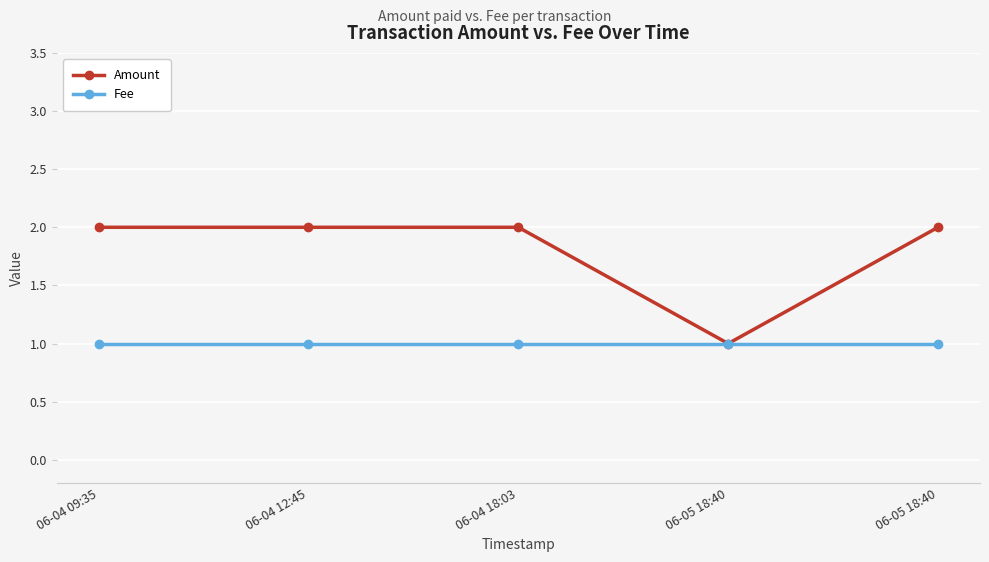

What is the difference between the highest and lowest values at 06-04 09:35?

1